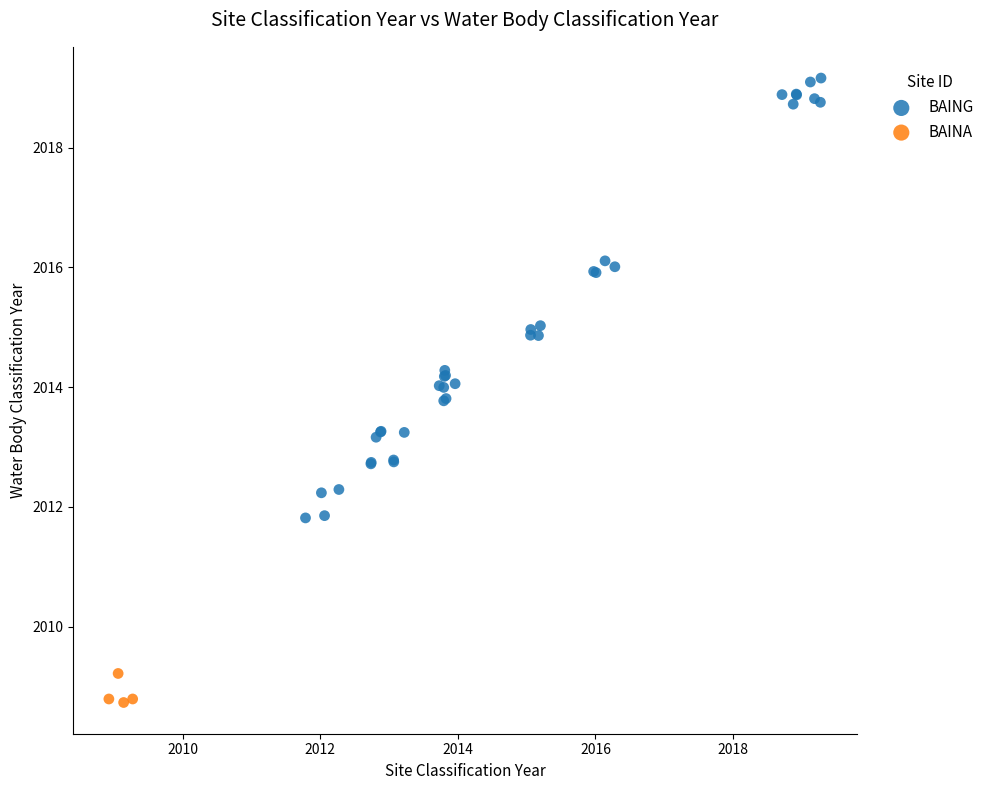

Which series has the largest Y range (max minus min)?

BAING